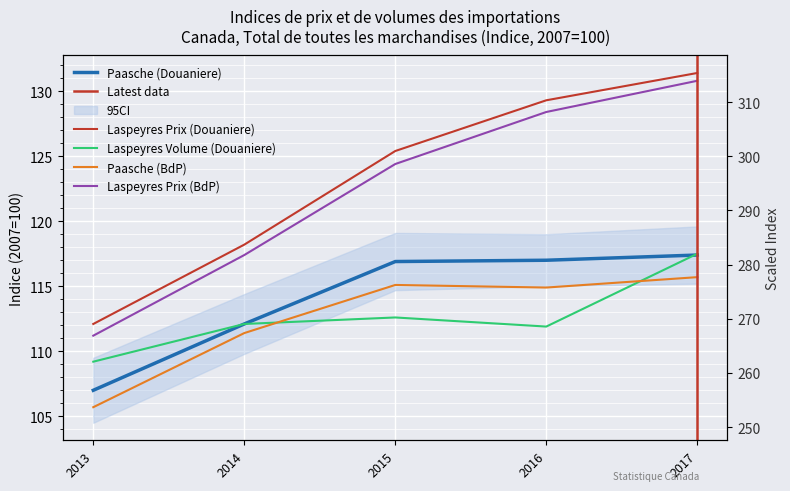

The Paasche (BdP) series shows 58.0 at 2017. True or false?

False